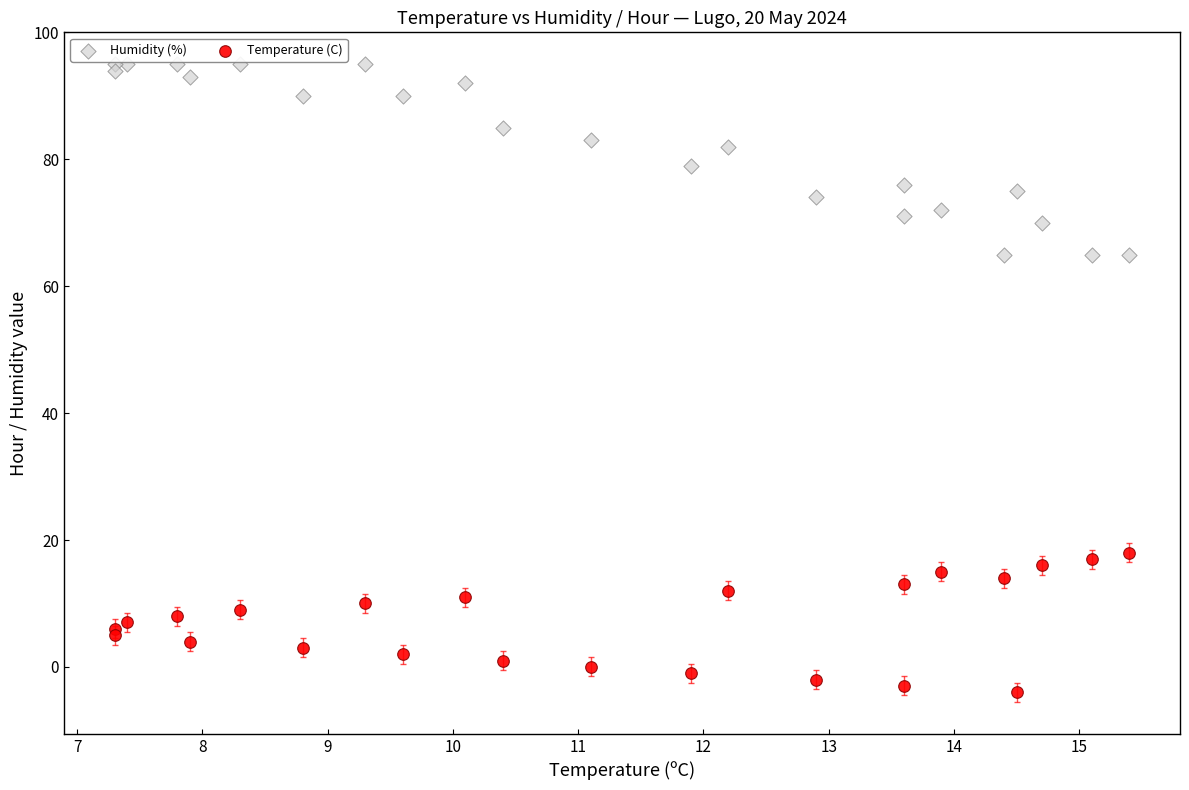

Which series has the widest spread of Y values?

Humidity (%)